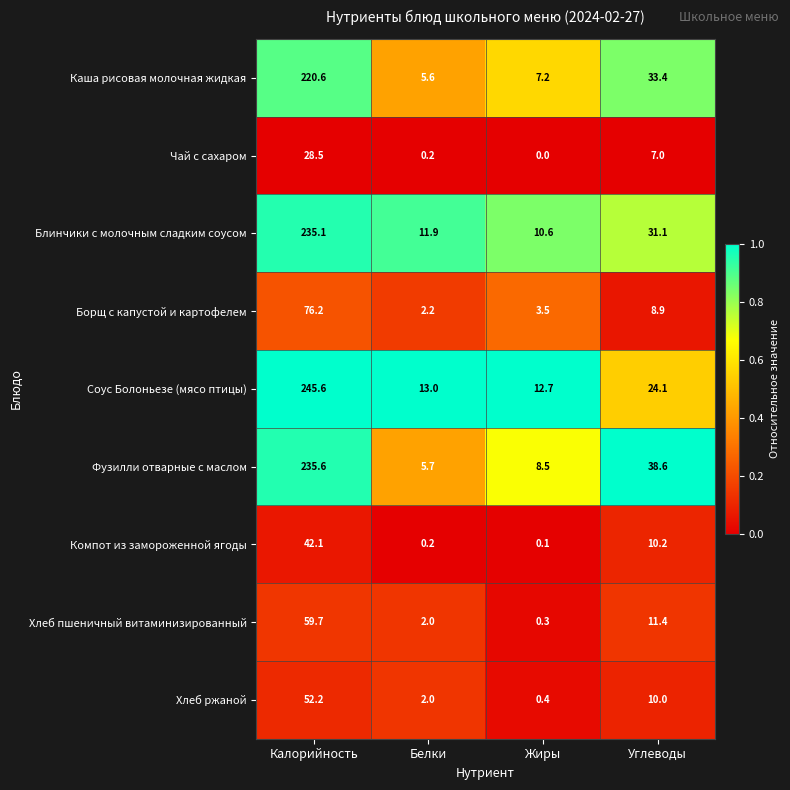

Between Жиры and Углеводы, which series saw the biggest shift?

Фузилли отварные с маслом